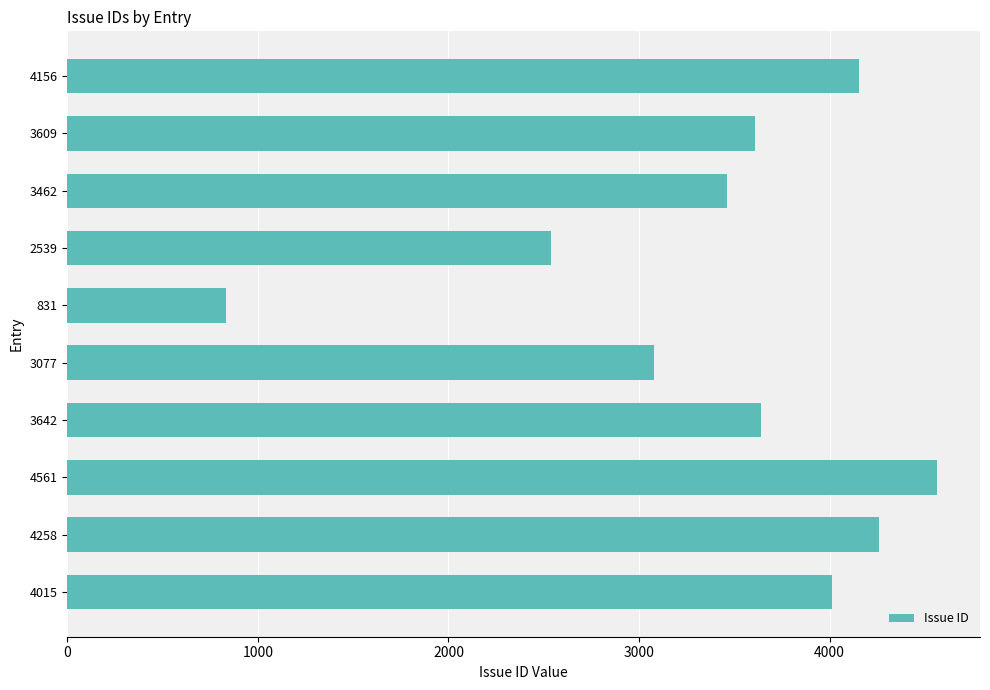

Reading top to bottom, list all the values displayed in this chart.

4156	3609	3462	2539	831	3077	3642	4561	4258	4015